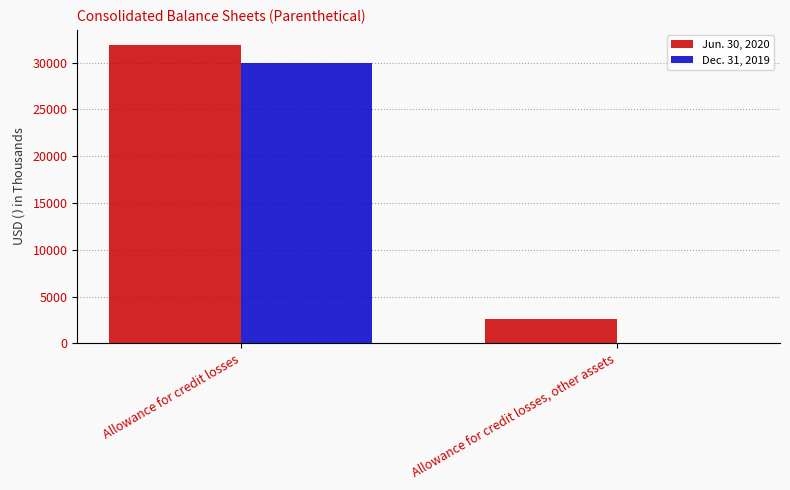

Reading left to right, extract all data points from this chart.

Jun. 30, 2020: 31903	2566
Dec. 31, 2019: 29969	0